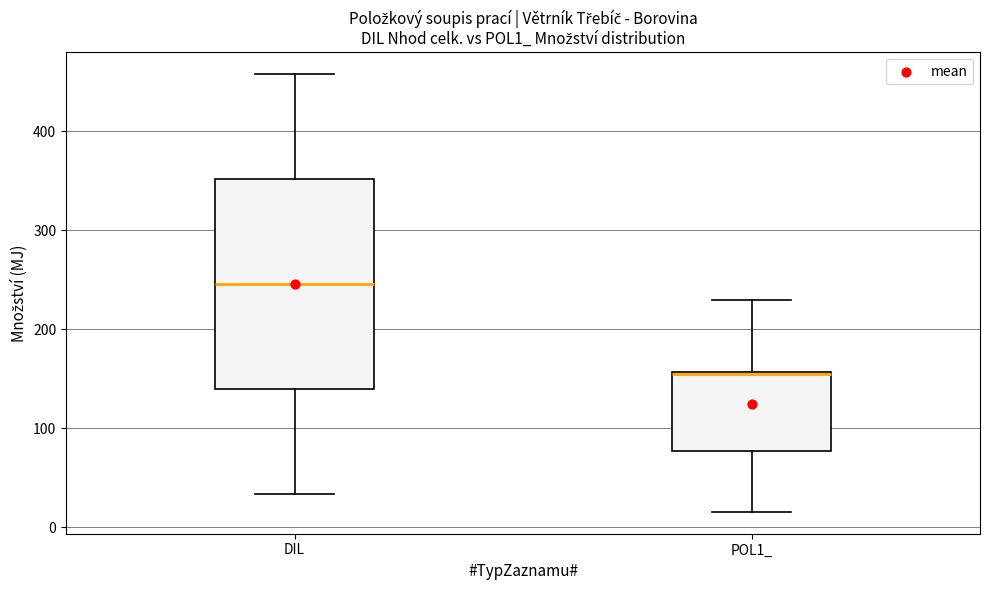

Reading left to right, transcribe this box plot: for each box, give where its median line is, the range the box spans, and where its two whiskers end, as read against the y-axis. The values are not printed on the chart, so give them approximately, as read against the axis.

DIL: median 250, box 140 to 350, whiskers 30 to 460
POL1_: median 150 (drawn on the box's upper edge), box 80 to 160, whiskers 20 to 230